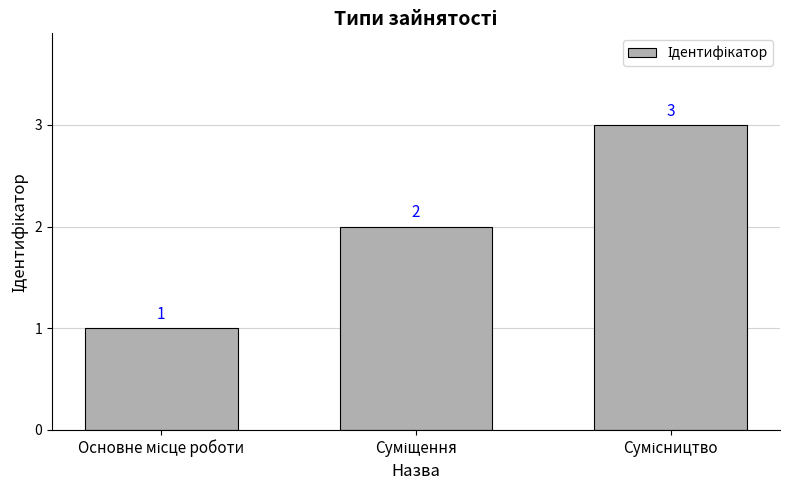

Count the values in the range 1 to 3.

3